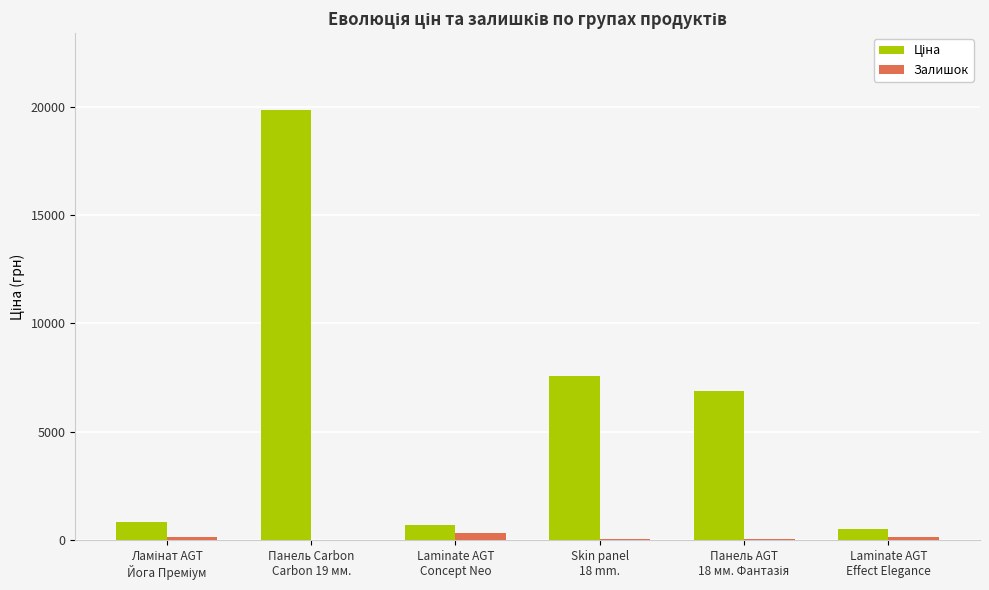

Are the bars horizontal?

No